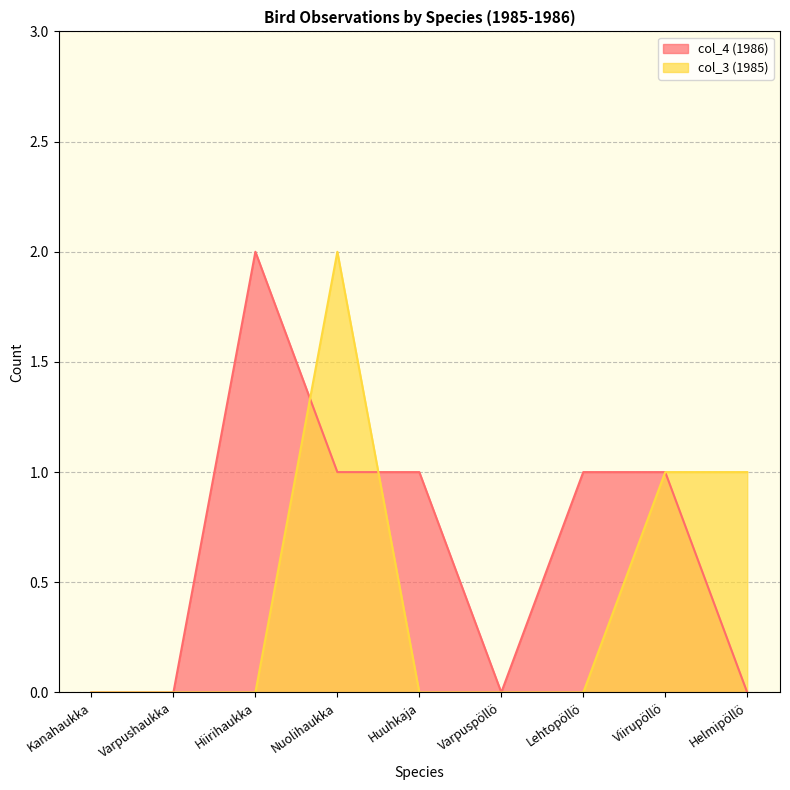

True or false: col_3 (1985) has a value of 2 at Helmipöllö.

False